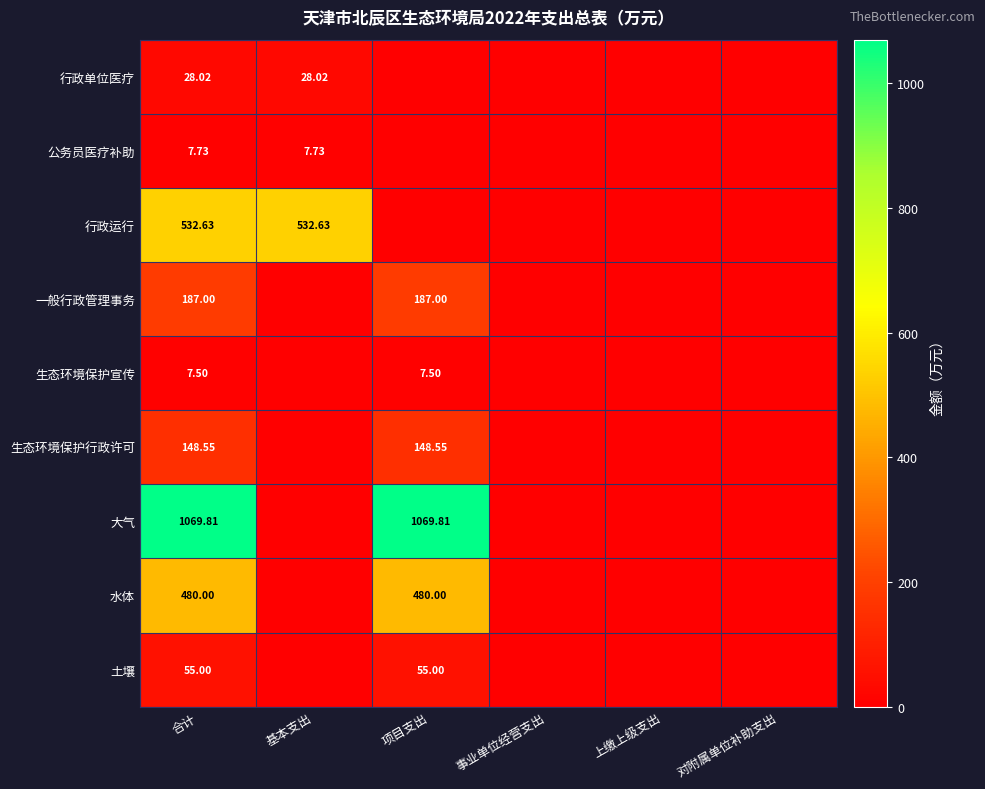

Rank the series at 合计 from highest to lowest value.

大气, 行政运行, 水体, 一般行政管理事务, 生态环境保护行政许可, 土壤, 行政单位医疗, 公务员医疗补助, 生态环境保护宣传